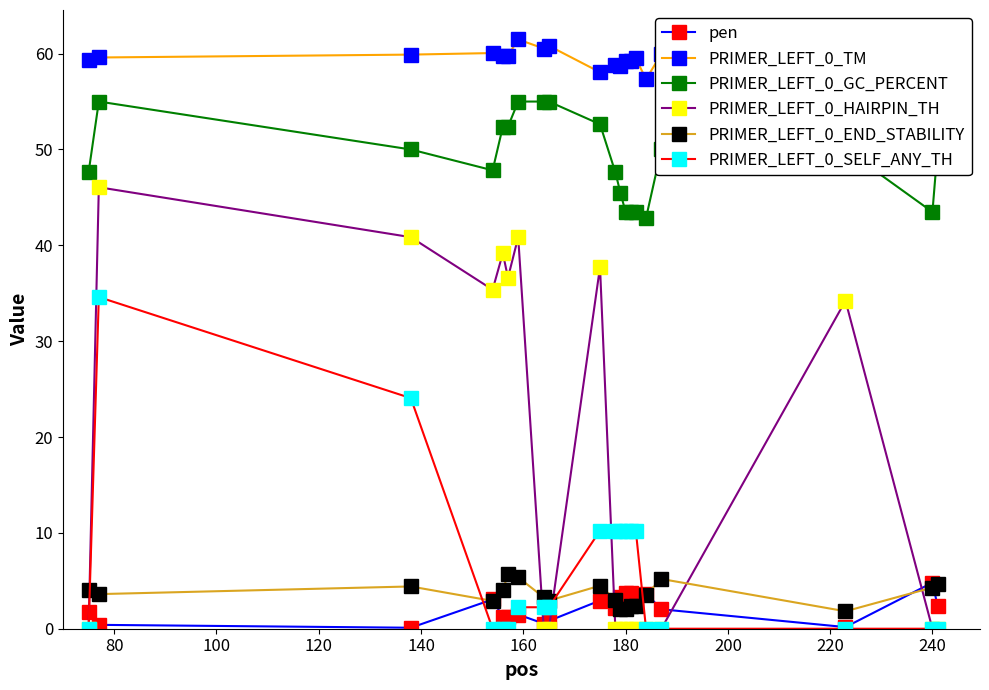

Which series has the largest range (max minus min)?

PRIMER_LEFT_0_HAIRPIN_TH